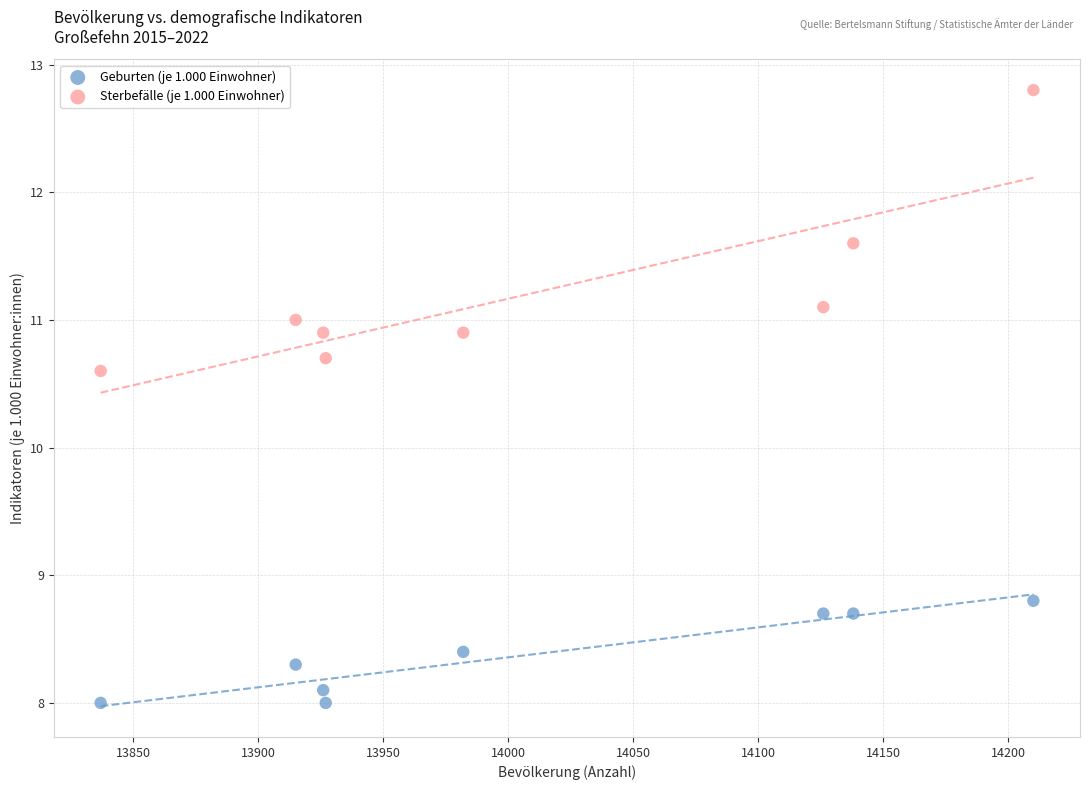

Across all series, what Y value is closest to 10?

10.6